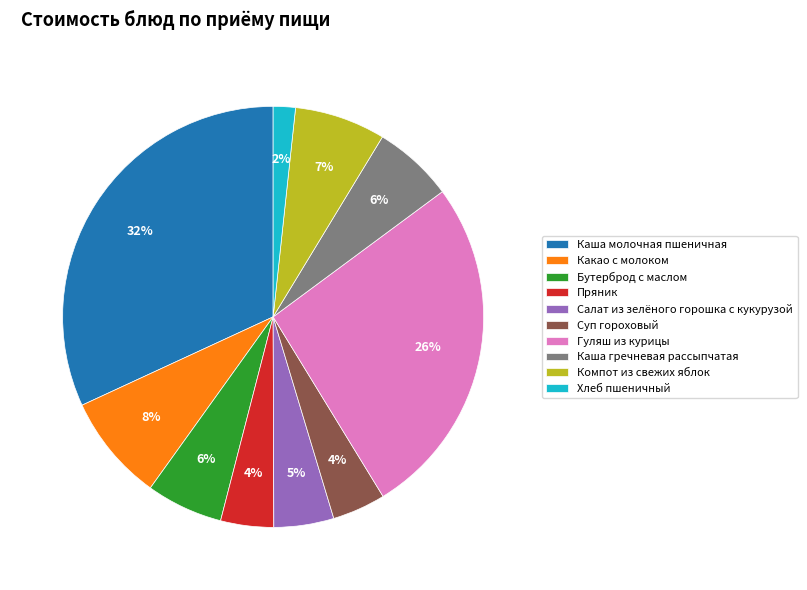

To the nearest percent, what percentage of the pie is Суп гороховый?

4%